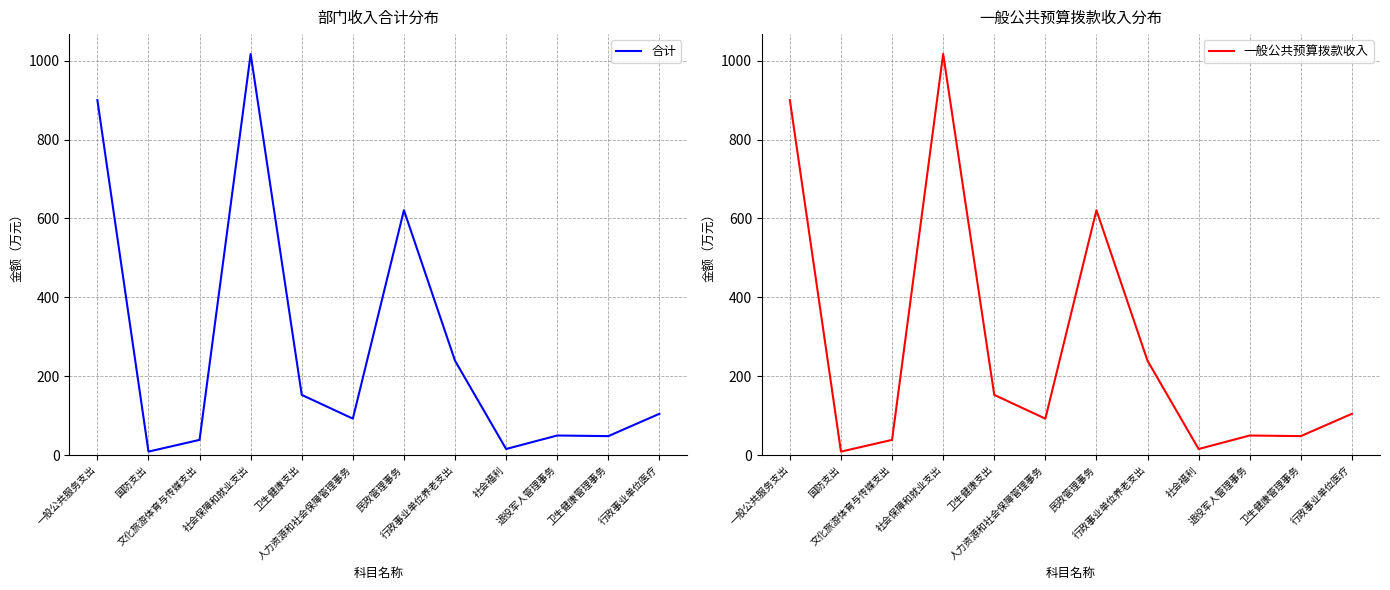

Reading left to right, transcribe all the data shown in this chart.

合计: 900.0	8.7	38.4	1016.9	152.5	92.2	620.8	239.1	15.3	49.5	47.9	104.5
一般公共预算拨款收入: 900.0	8.7	38.4	1016.9	152.5	92.2	620.8	239.1	15.3	49.5	47.9	104.5